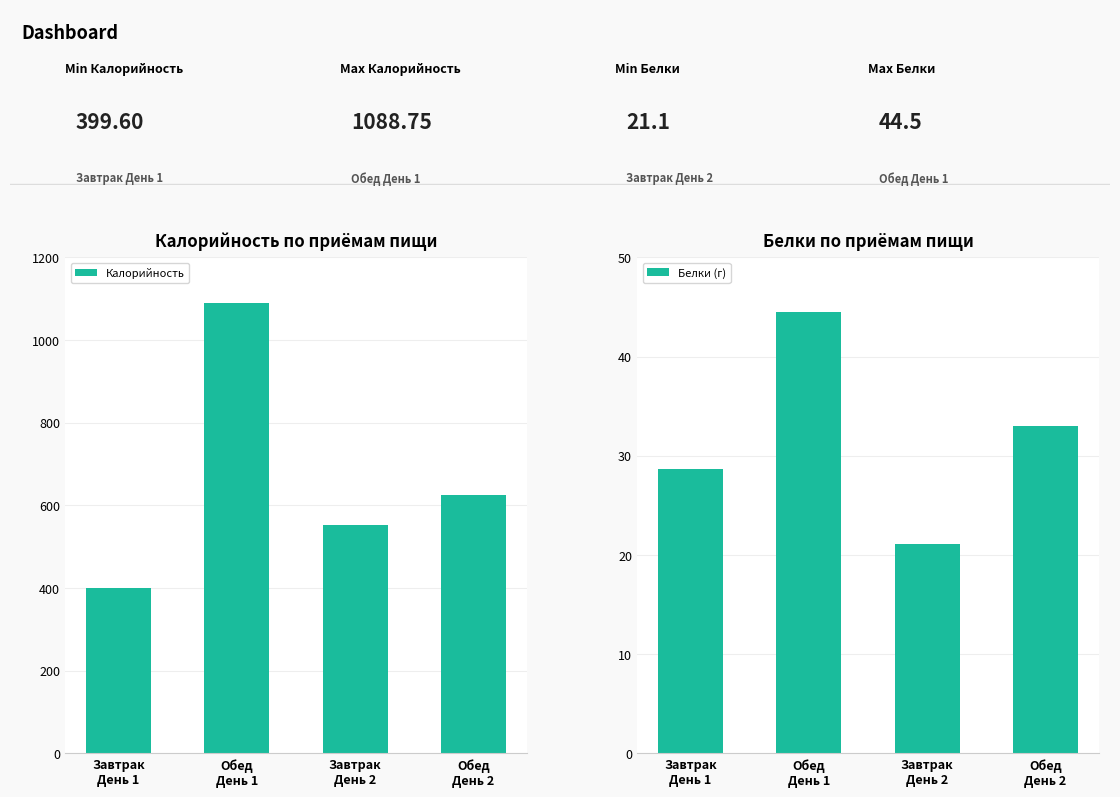

What is the highest value of the Калорийность series?

1088.8